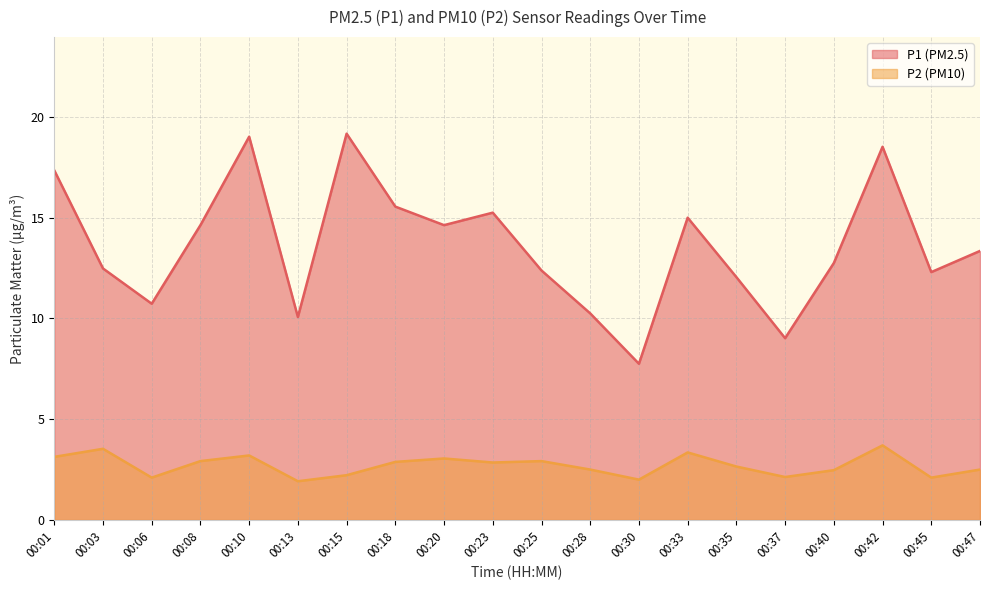

Does the chart display data point markers on the line(s)?

No